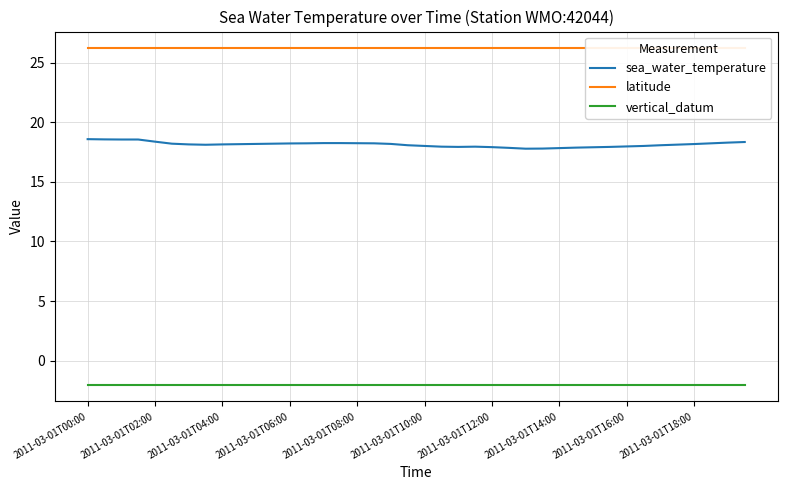

Which category has the lowest value across all series?

2011-03-01T00:00